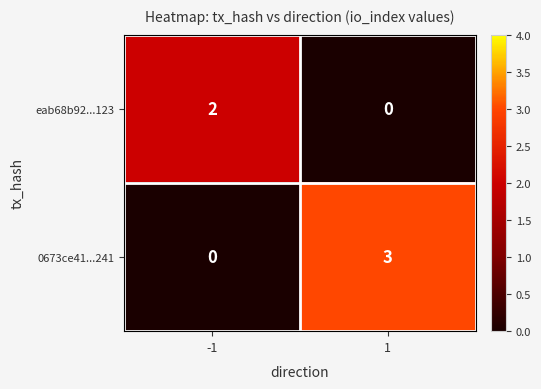

What is the difference between the 0673ce41...241 values at 1 and -1?

3